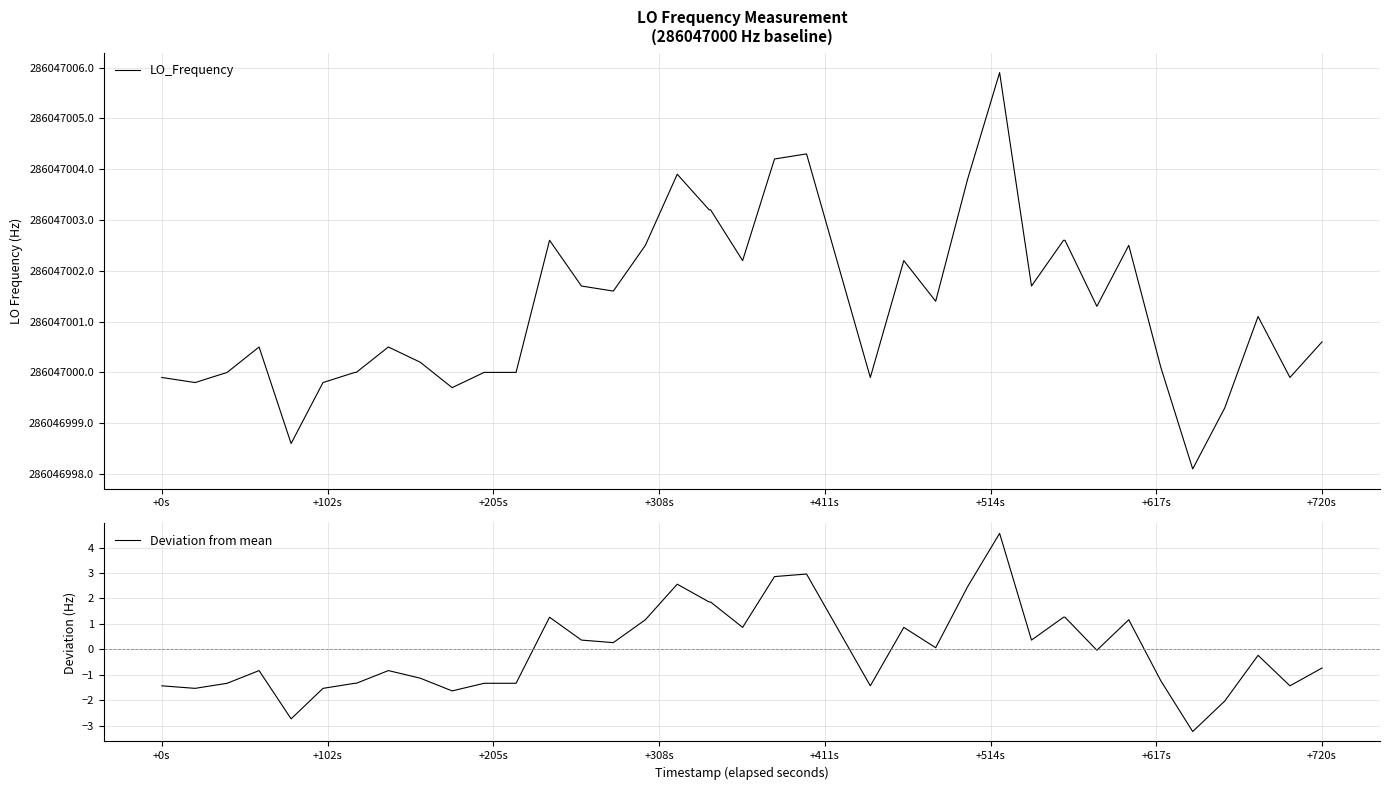

What is the highest value of the Deviation from mean series?

4.6